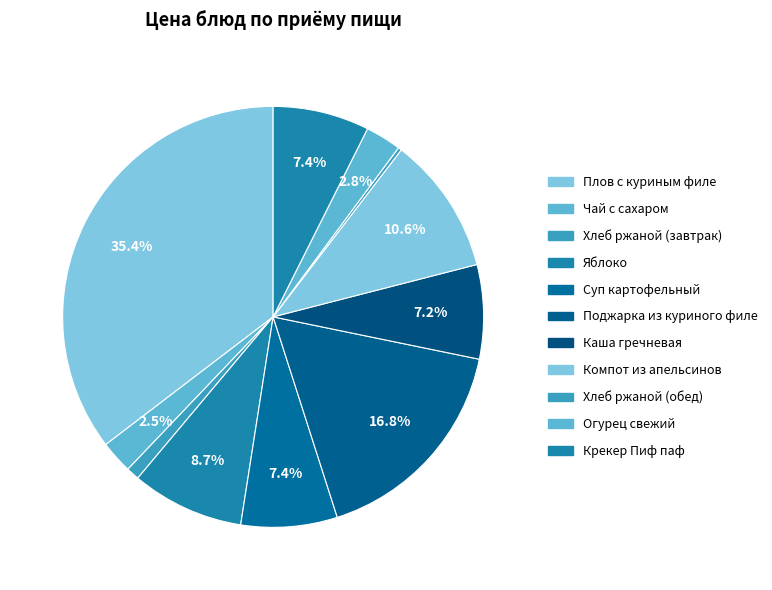

Which category has the biggest portion of the pie?

Плов с куриным филе